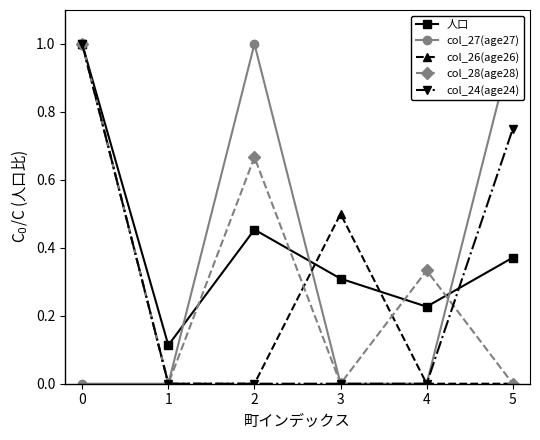

Reading left to right, what are all the values shown in this chart?

人口: 0=1.0	1=0.1	2=0.5	3=0.3	4=0.2	5=0.4
col_27(age27): 0=0.0	1=0.0	2=1.0	3=0.0	4=0.0	5=1.0
col_26(age26): 0=1.0	1=0.0	2=0.0	3=0.5	4=0.0	5=0.0
col_28(age28): 0=1.0	1=0.0	2=0.7	3=0.0	4=0.3	5=0.0
col_24(age24): 0=1.0	1=0.0	2=0.0	3=0.0	4=0.0	5=0.8